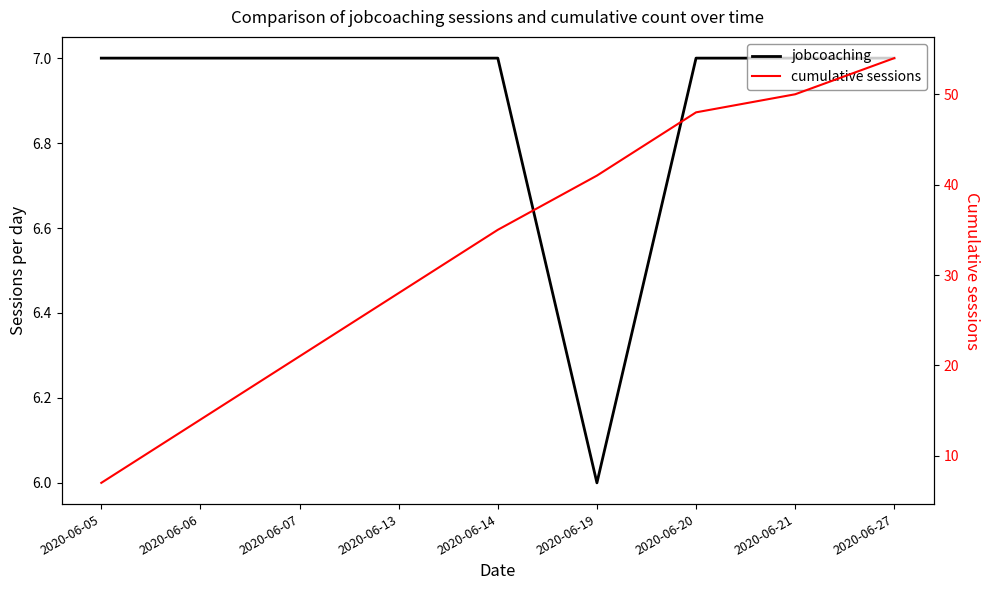

What is the value of the cumulative sessions point at the 2nd from the left?

14